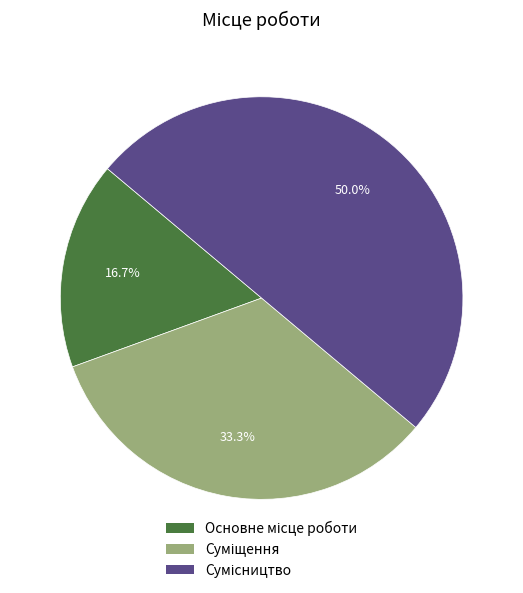

What is the change in value from Суміщення to Сумісництво?

+1